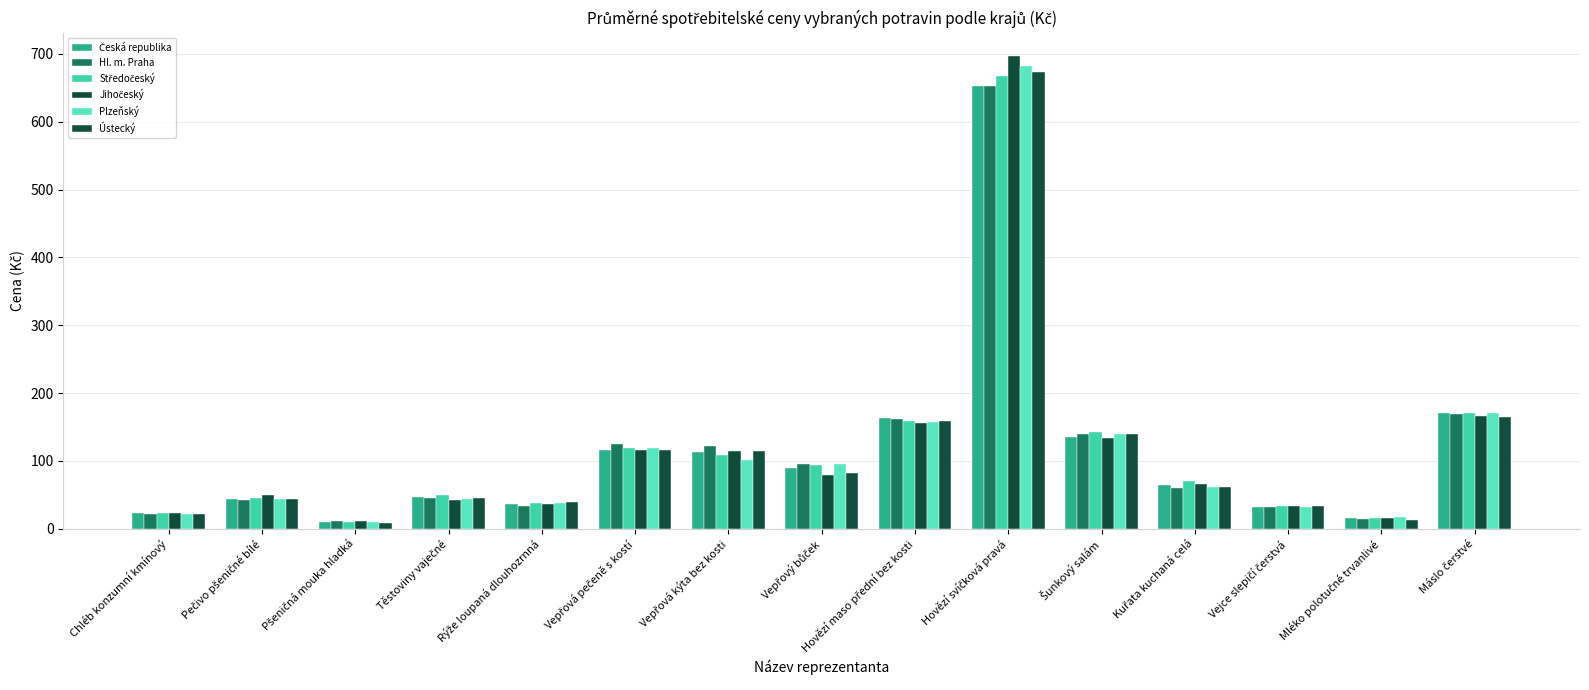

What is the difference between the second highest and minimum values in the Středočeský series?

160.4